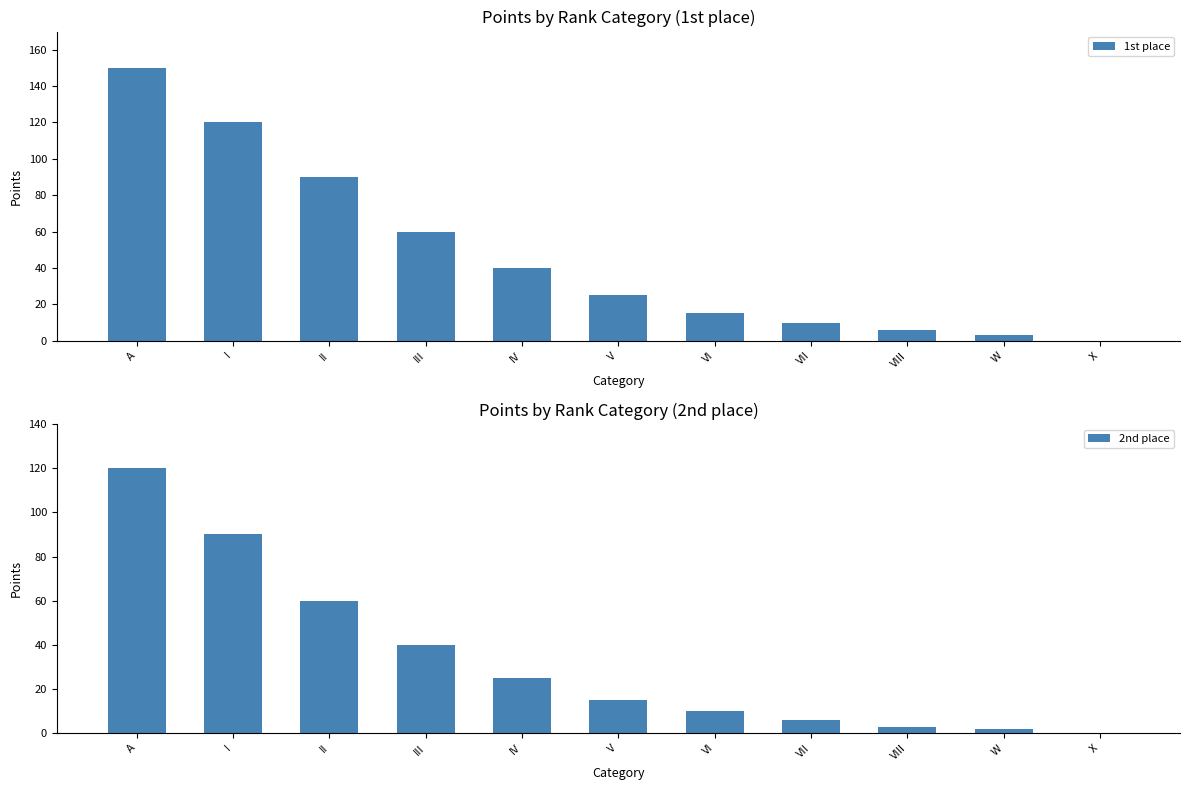

What is the sum of the 2nd place values at III and VIII?

43